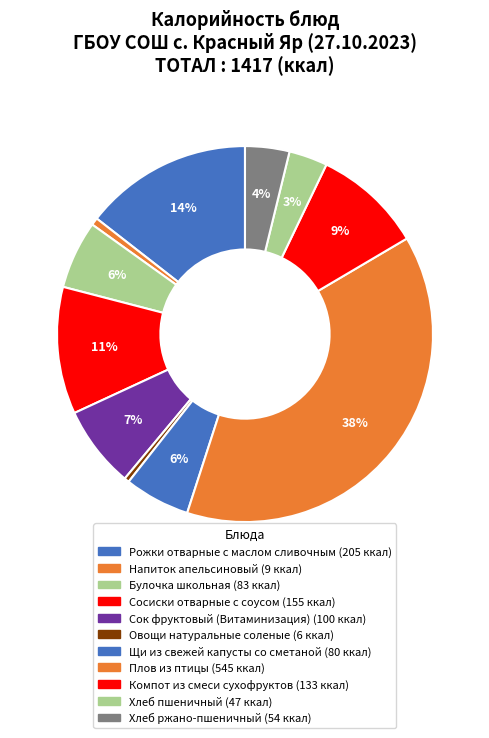

How much of the chart is everything except Рожки отварные с маслом сливочным?

85.5%